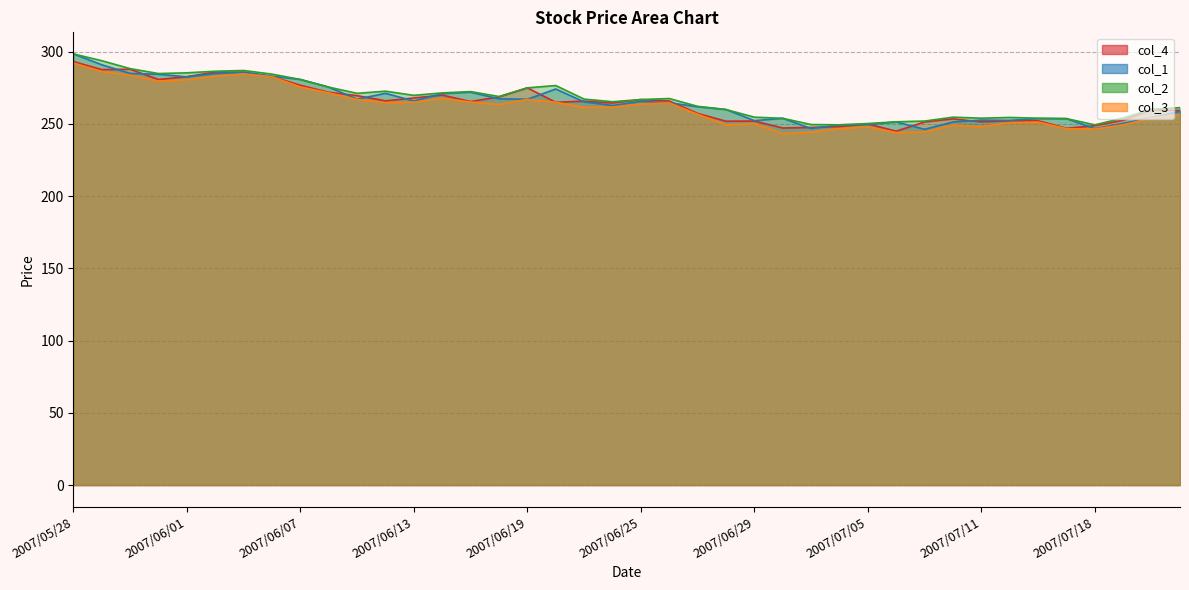

Rank the categories by col_1 value from lowest to highest.

2007/07/09, 2007/07/03, 2007/07/18, 2007/07/04, 2007/07/05, 2007/07/19, 2007/07/06, 2007/07/10, 2007/06/29, 2007/07/12, 2007/07/11, 2007/07/13, 2007/07/17, 2007/07/02, 2007/07/20, 2007/07/23, 2007/06/28, 2007/06/27, 2007/06/22, 2007/06/26, 2007/06/21, 2007/06/25, 2007/06/13, 2007/06/19, 2007/06/11, 2007/06/18, 2007/06/14, 2007/06/12, 2007/06/15, 2007/06/20, 2007/06/08, 2007/06/07, 2007/06/01, 2007/06/06, 2007/05/31, 2007/06/04, 2007/05/30, 2007/06/05, 2007/05/29, 2007/05/28